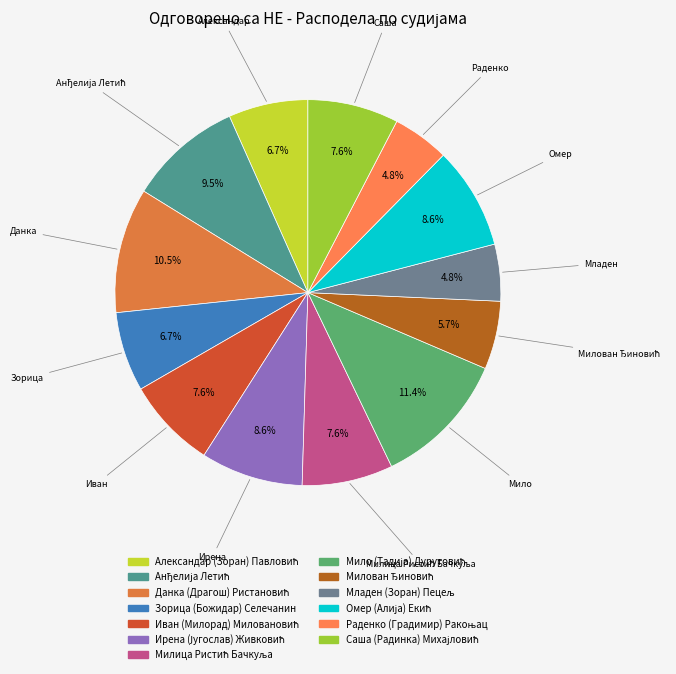

Rank the categories by value from highest to lowest.

Мило (Тадија) Дурутовић, Данка (Драгош) Ристановић, Анђелија Летић, Ирена (Југослав) Живковић, Омер (Алија) Екић, Иван (Милорад) Миловановић, Милица Ристић Бачкуља, Саша (Радинка) Михајловић, Александар (Зоран) Павловић, Зорица (Божидар) Селечанин, Милован Ђиновић, Младен (Зоран) Пецељ, Раденко (Градимир) Ракоњац